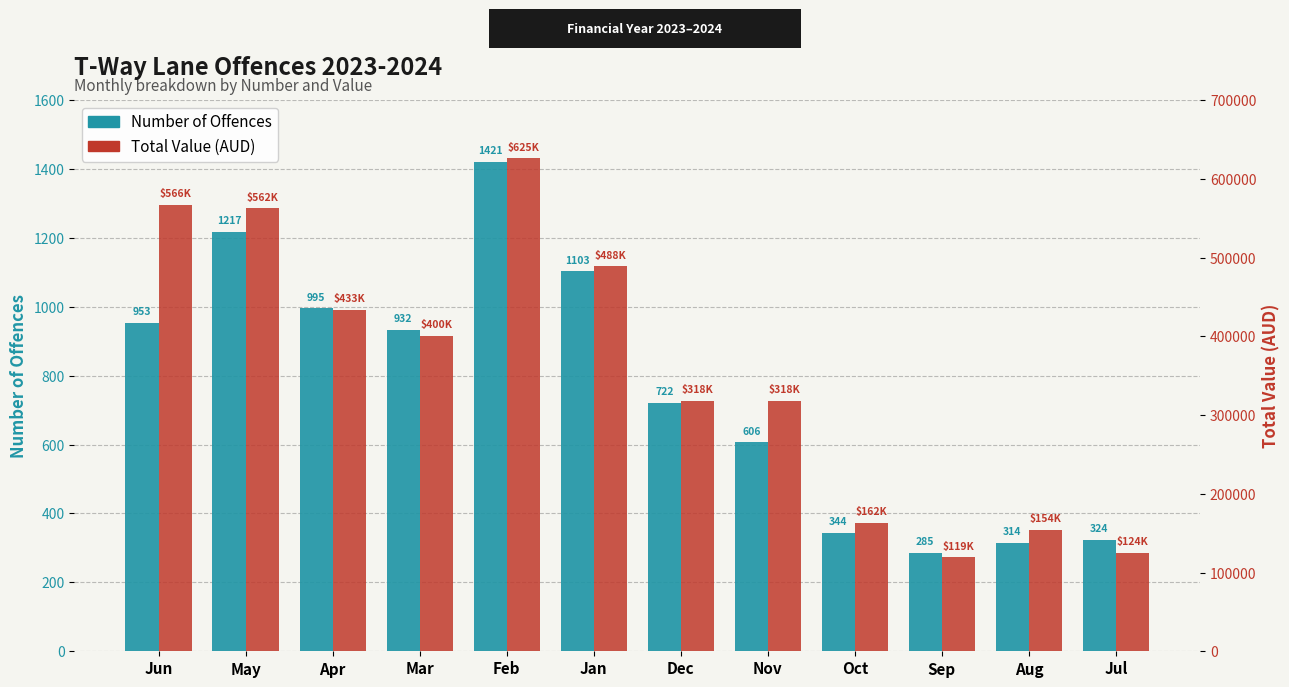

The Total Value ($) series shows 433053 at Apr. True or false?

True